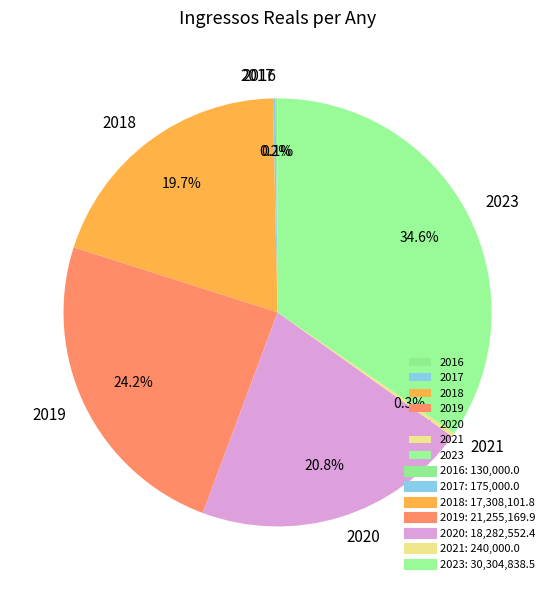

Does any single category account for the majority?

No